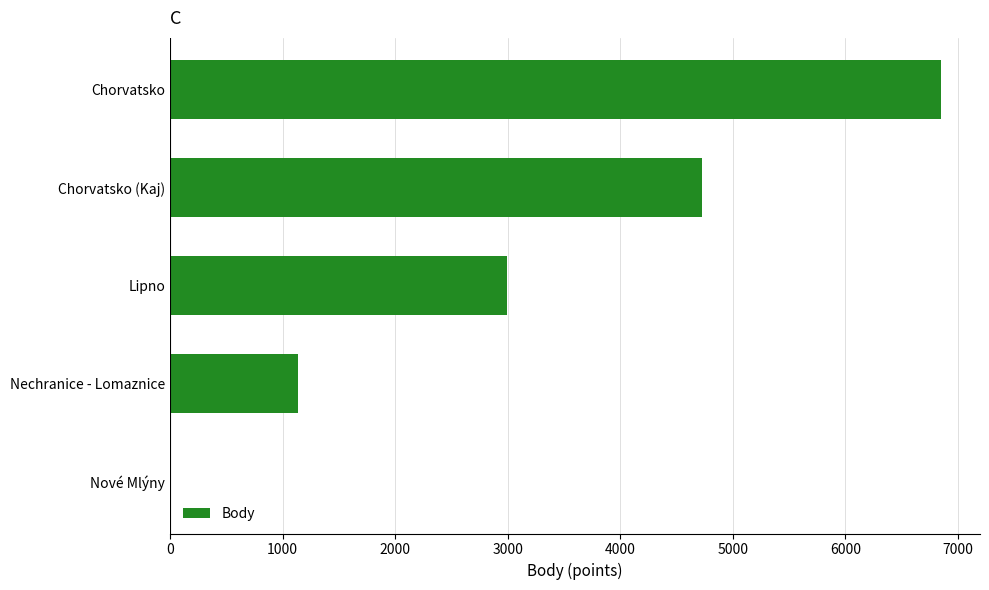

Are the bars horizontal?

Yes